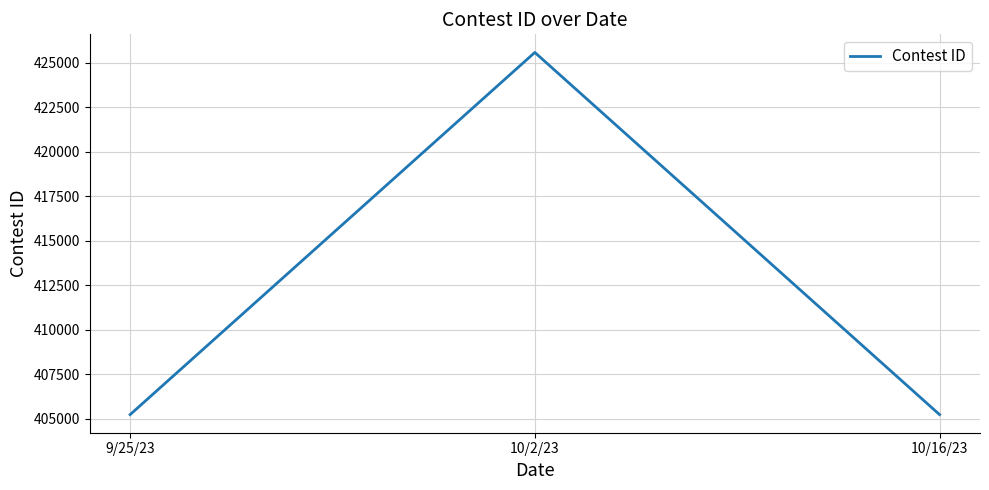

At which category does the chart reach its peak across all series?

10/2/23